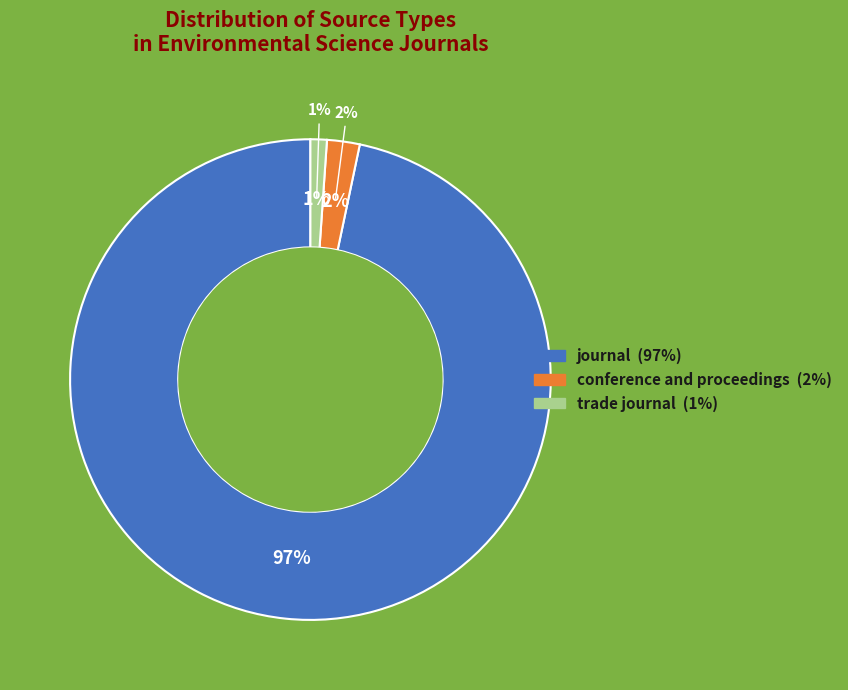

To the nearest percent, what is the average slice percentage?

33%